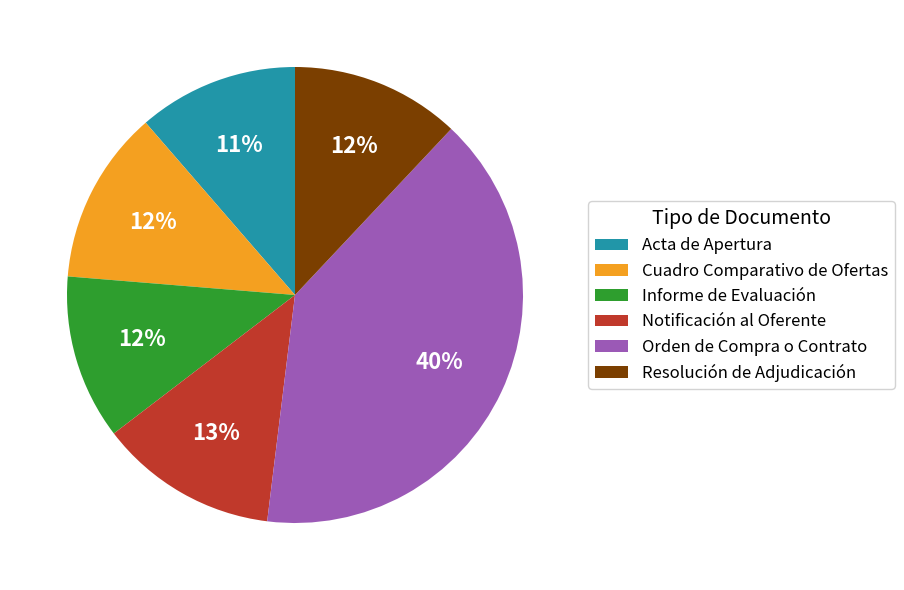

Combined, do Orden de Compra o Contrato and Informe de Evaluación account for over 50%?

Yes